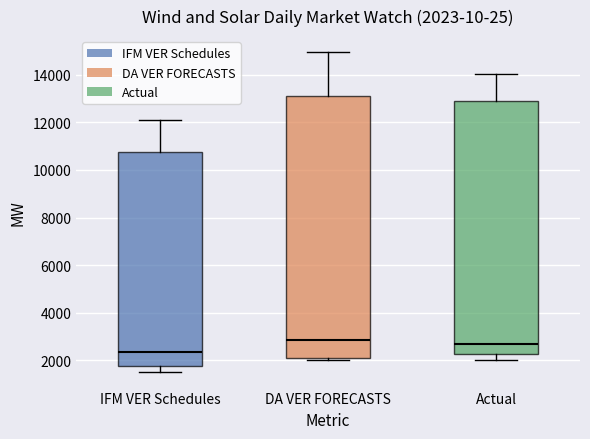

Which box is the tallest, from its lower edge to its upper edge?

DA VER FORECASTS